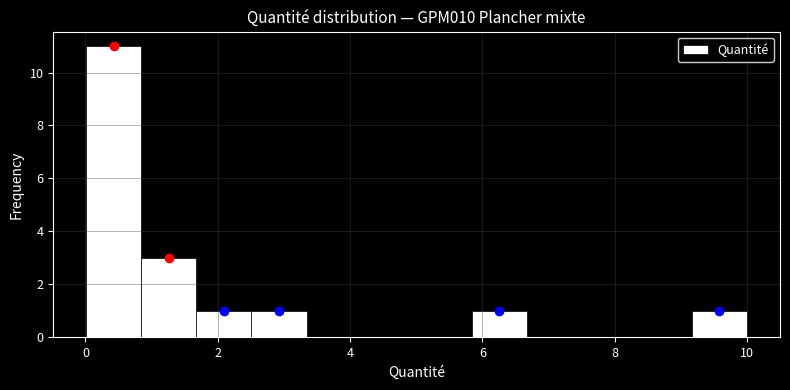

Reading left to right, transcribe this chart: for each bar, give the range it covers on the x-axis and its height. Neither the bar edges nor the heights are printed on the chart, so give them approximately, as read against the axes.

0.0 to 0.8: 11
0.8 to 1.6: 3
1.6 to 2.6: 1
2.6 to 3.4: 1
3.4 to 4.2: 0
4.2 to 5.0: 0
5.0 to 5.8: 0
5.8 to 6.6: 1
6.6 to 7.6: 0
7.6 to 8.4: 0
8.4 to 9.2: 0
9.2 to 10.0: 1